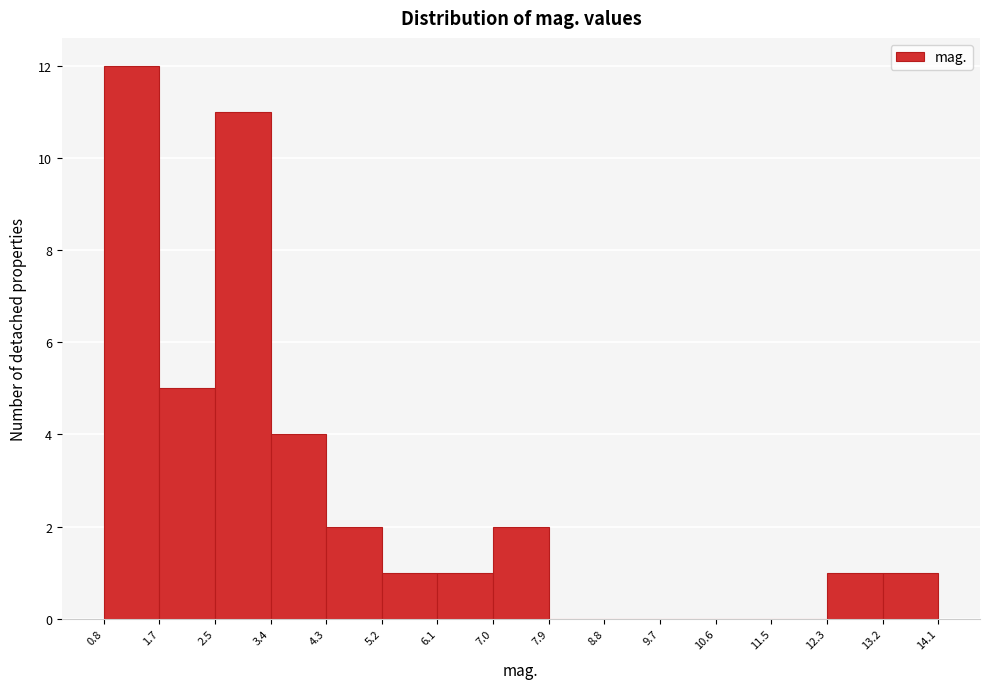

Reading left to right, list every bar in this chart as the range it spans on the x-axis followed by its height. The values are not printed on the chart, so give them approximately, as read against the axis.

0.8 to 1.7: 12
1.7 to 2.5: 5
2.5 to 3.4: 11
3.4 to 4.3: 4
4.3 to 5.2: 2
5.2 to 6.1: 1
6.1 to 7.0: 1
7.0 to 7.9: 2
7.9 to 8.8: 0
8.8 to 9.7: 0
9.7 to 10.6: 0
10.6 to 11.5: 0
11.5 to 12.3: 0
12.3 to 13.2: 1
13.2 to 14.1: 1